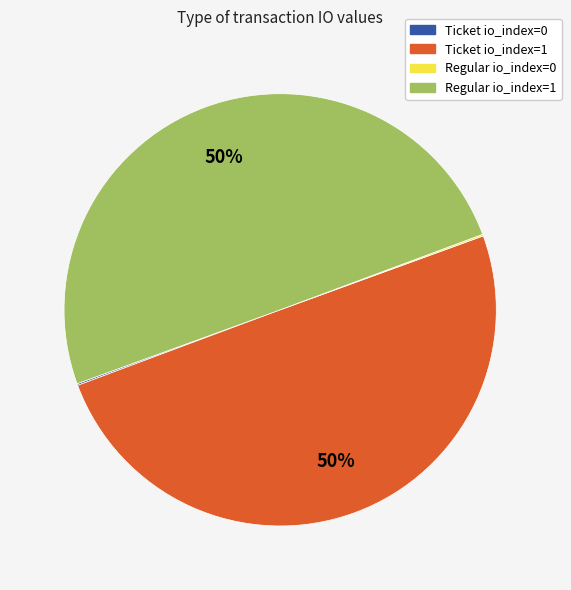

To the nearest percent, what is the average slice percentage?

25%